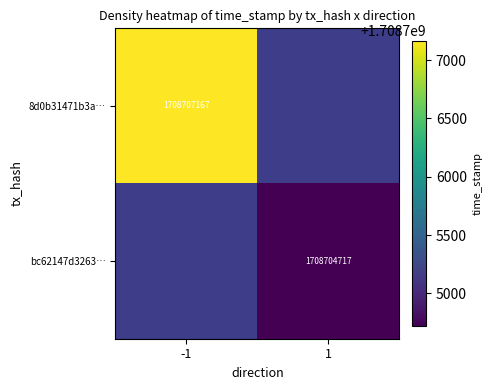

What is the greatest value displayed?

1708707167.0